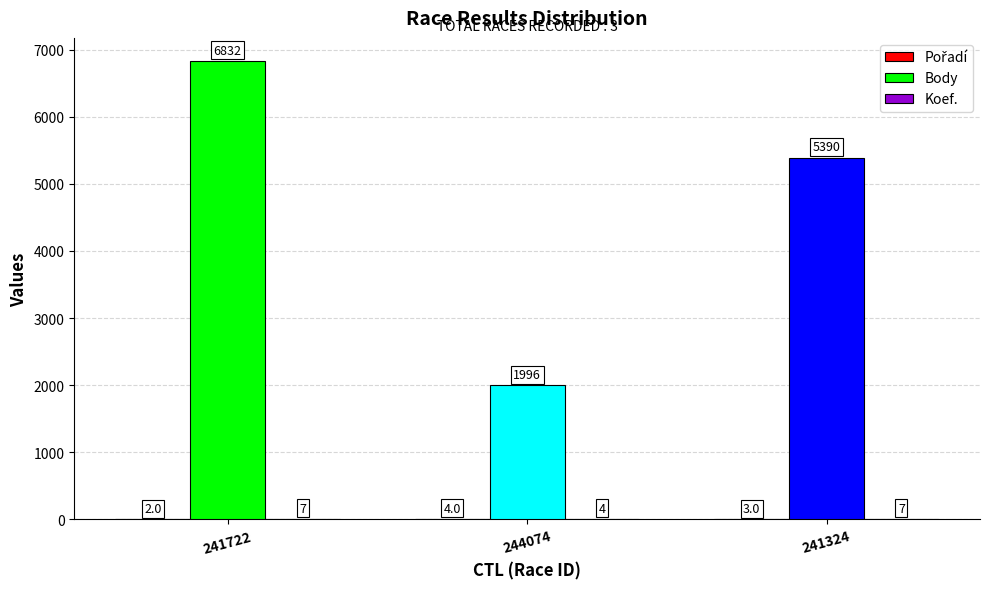

Is it true that Body equals 737 at 244074?

False